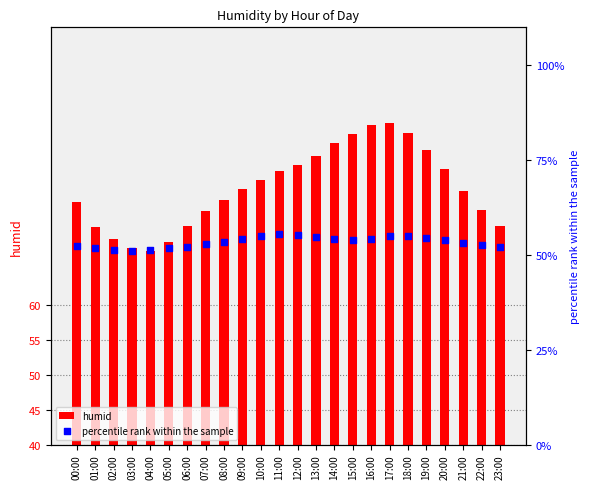

At how many categories does at least one series exceed 30?

24